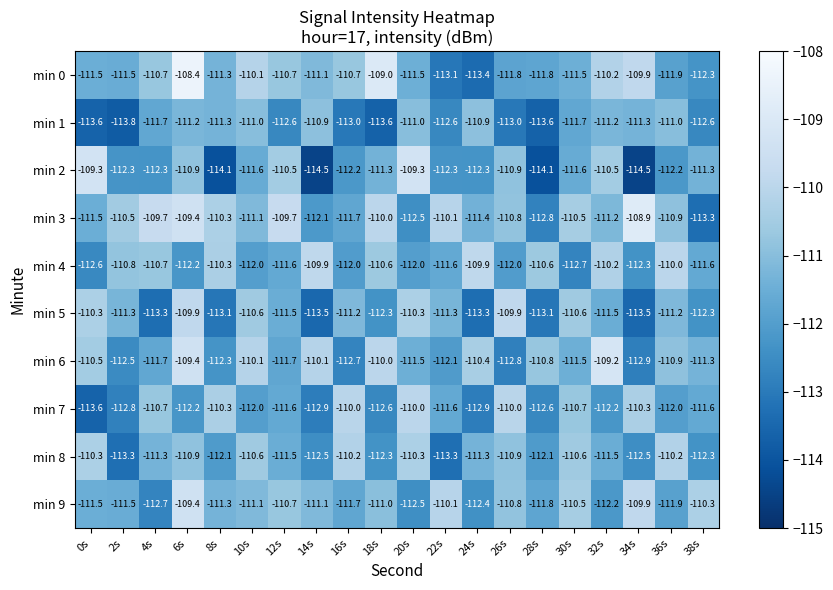

The min 6 series shows -110.9 at 36s. True or false?

True